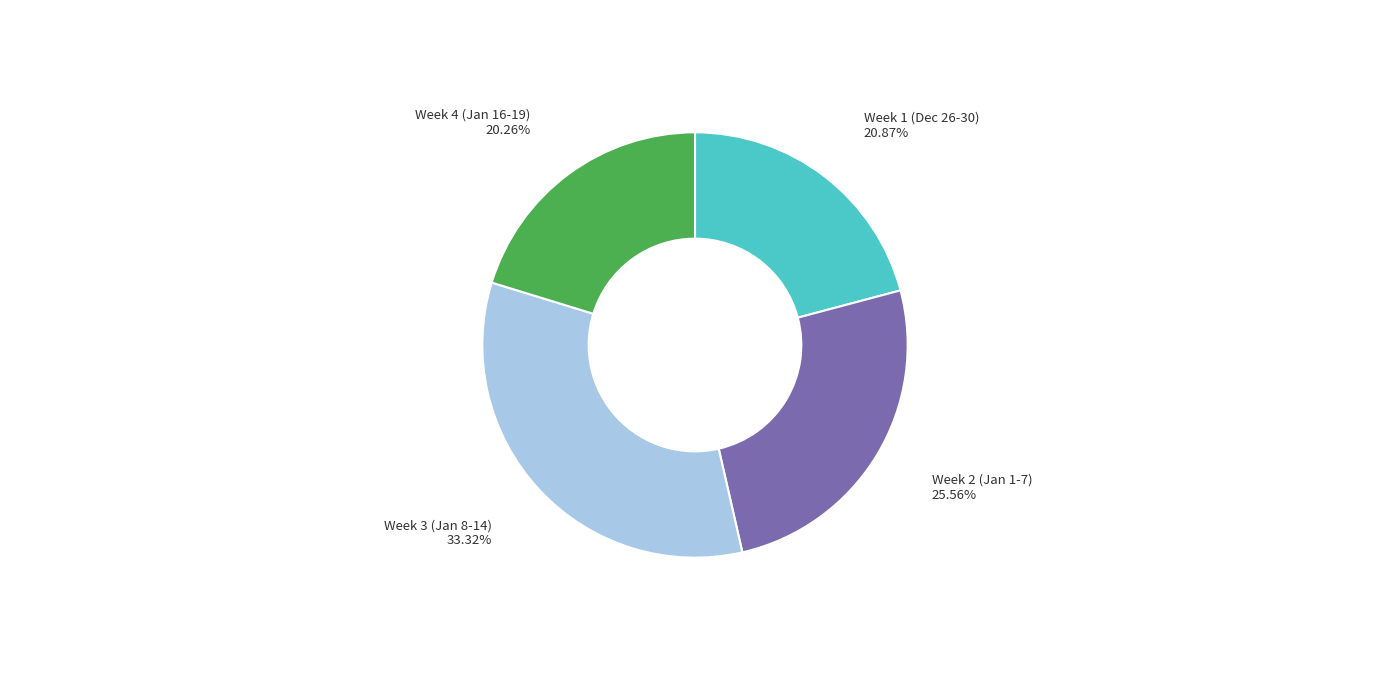

Approximately how many times larger is the value at Week 3 (Jan 8-14) compared to Week 1 (Dec 26-30)?

1.6